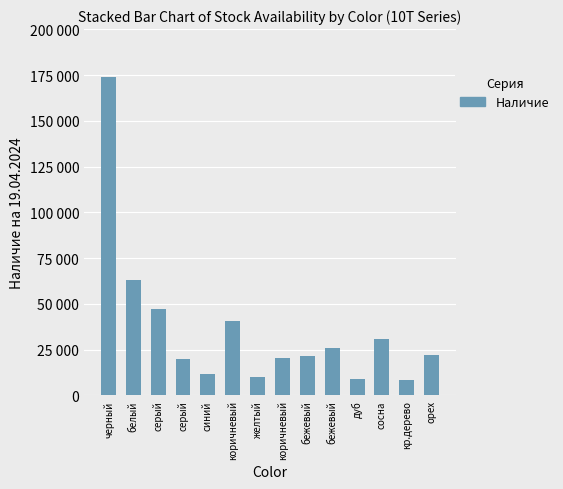

What value does the data have at дуб?

8770